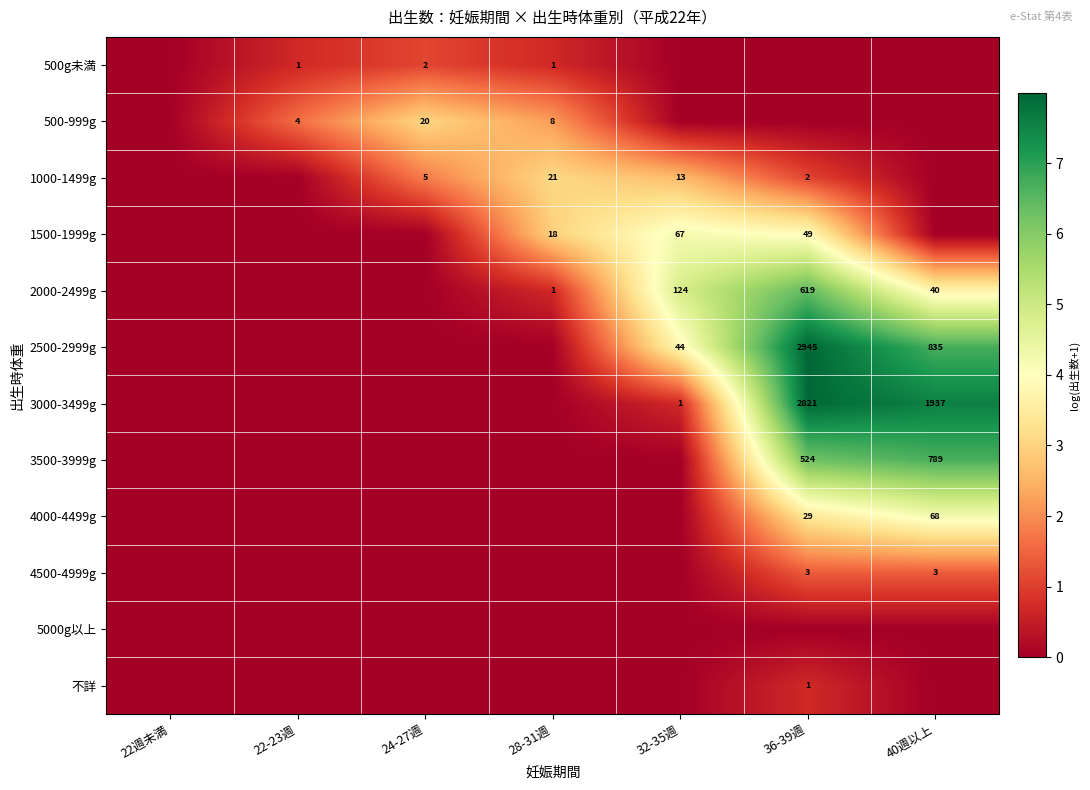

True or false: 3000-3499g has a value of 1937 at 40週以上.

True